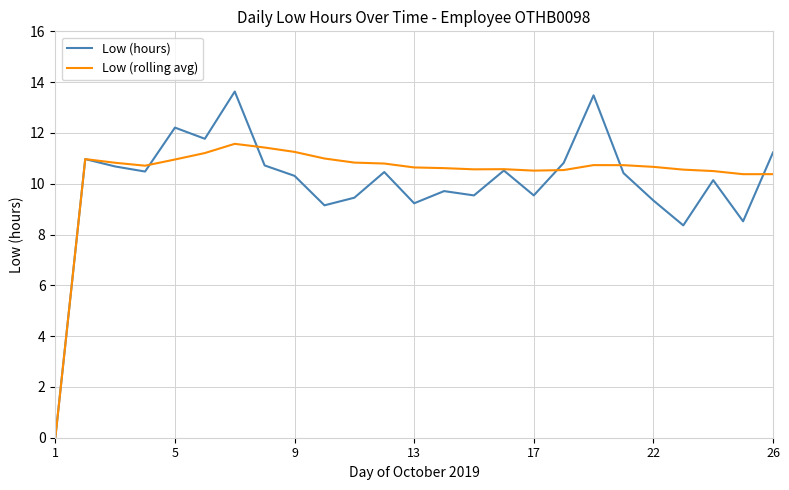

List the series in order of their peak value, highest first.

Low (hours), Low (rolling avg)